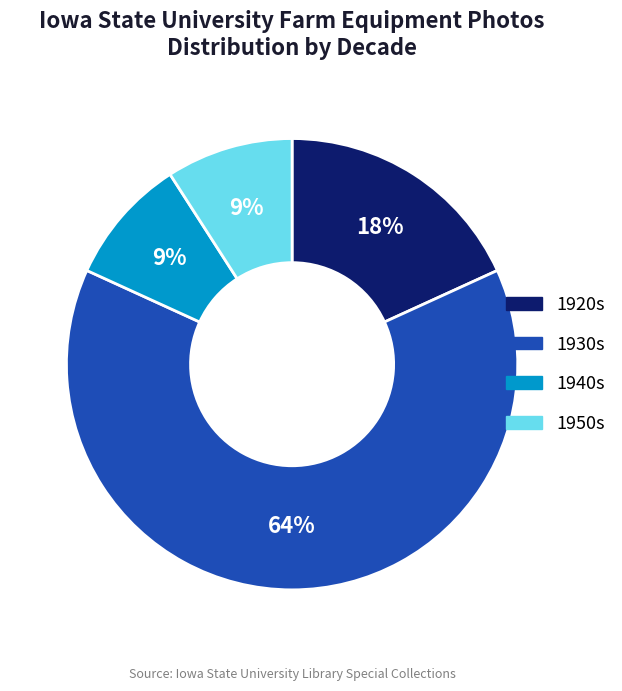

Which category has the biggest portion of the pie?

1930s